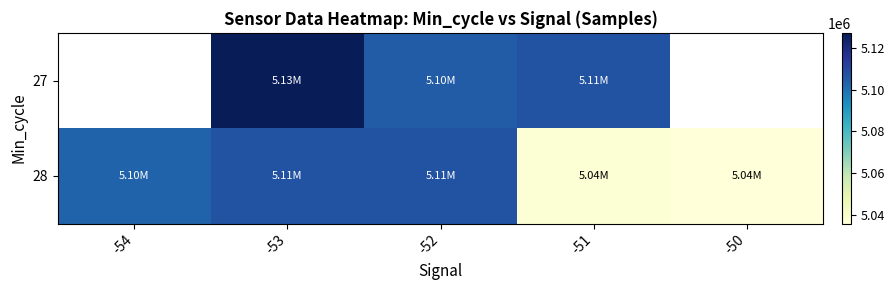

What is the difference between the maximum and minimum values in the 28 series?

71505.8